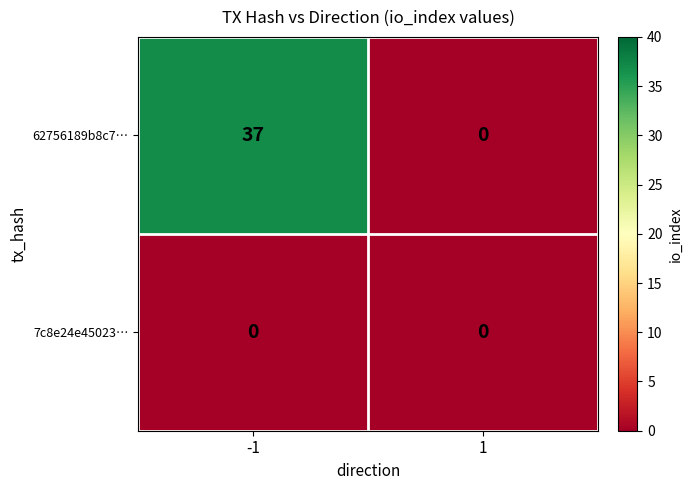

What is the difference between the maximum and minimum values in the 62756189b8c7… series?

37